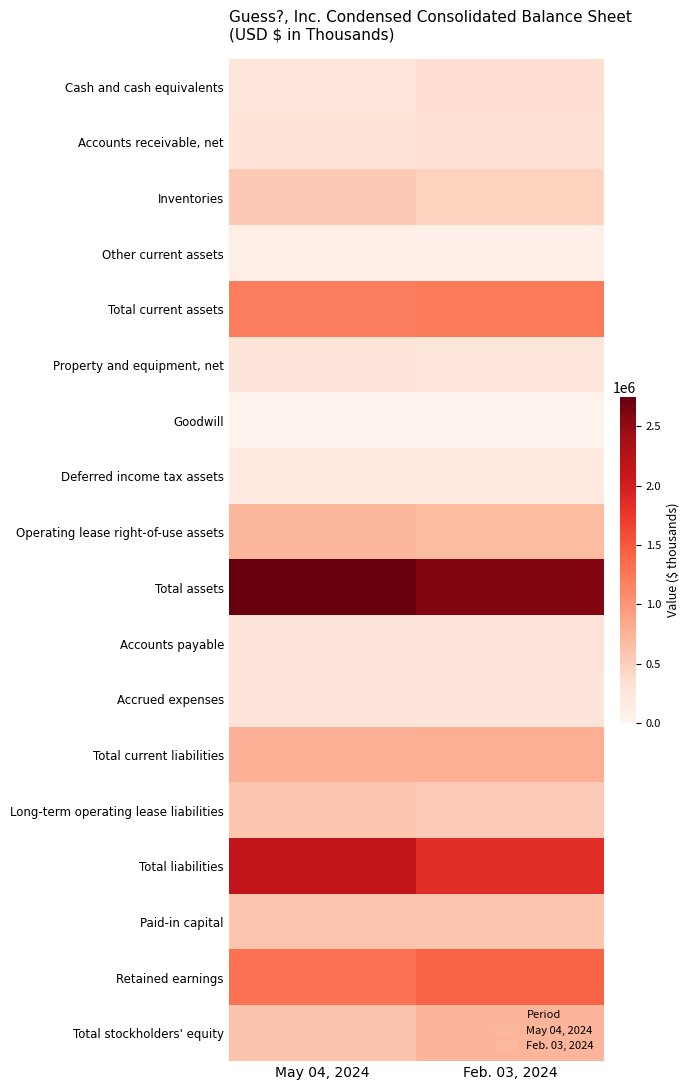

Count the number of data series in this chart.

18